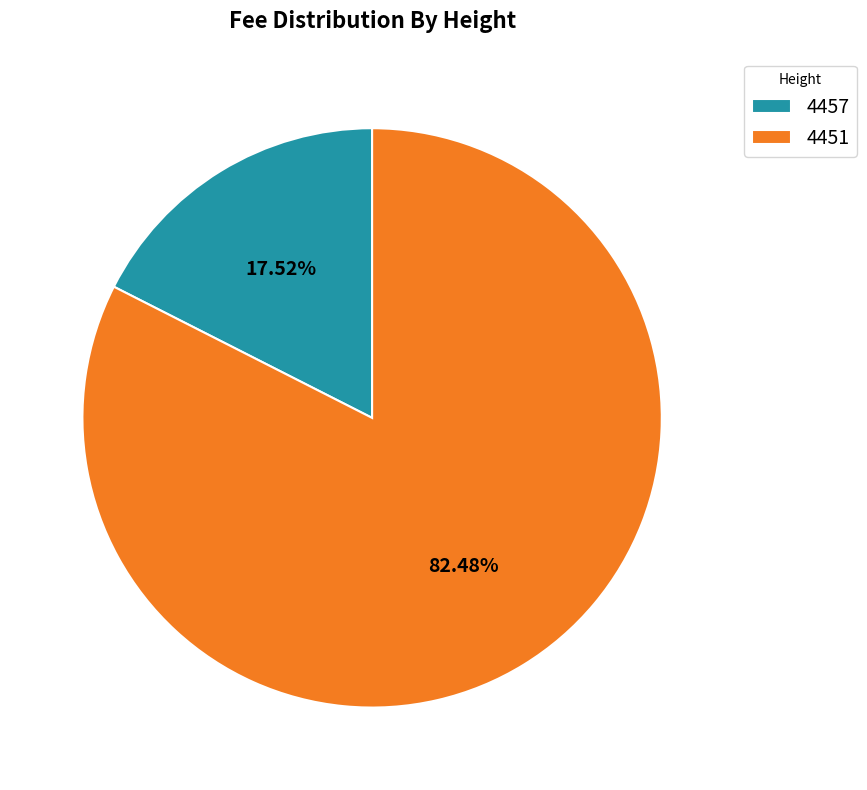

The 4451 slice represents 75% of the pie. True or false?

False